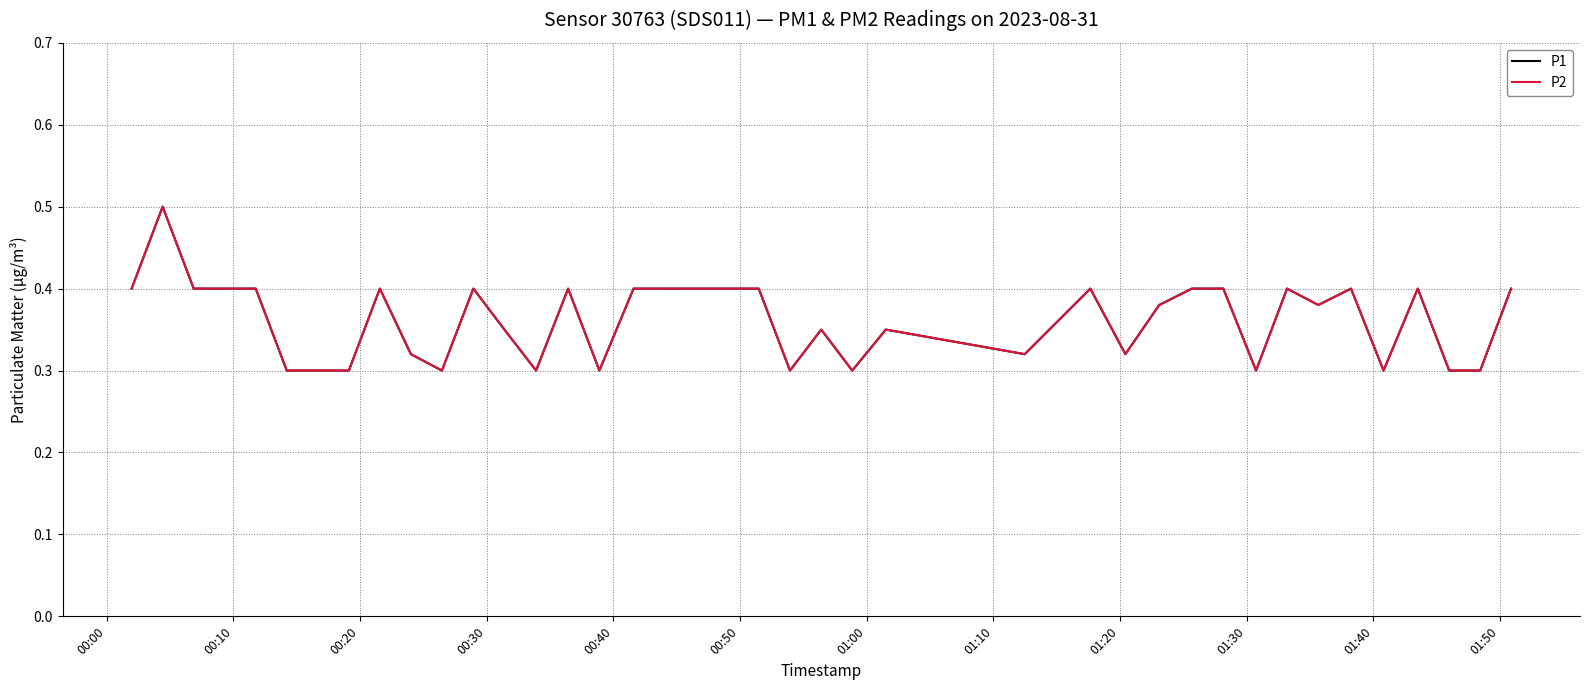

Does the chart have visible grid lines?

Yes